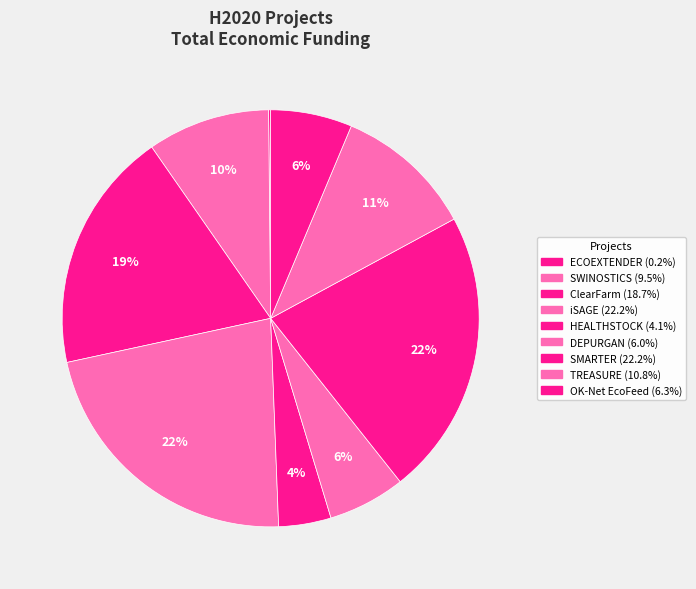

True or false: TREASURE accounts for 17% of the total.

False